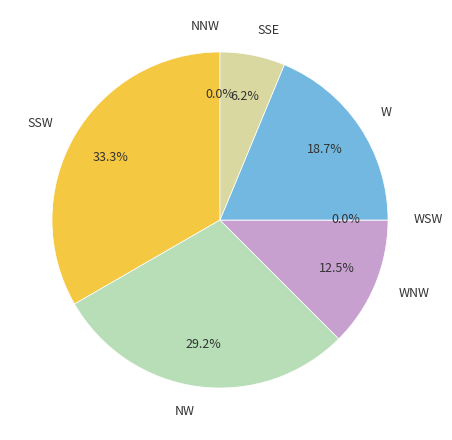

To the nearest percent, what is the average slice percentage?

14%